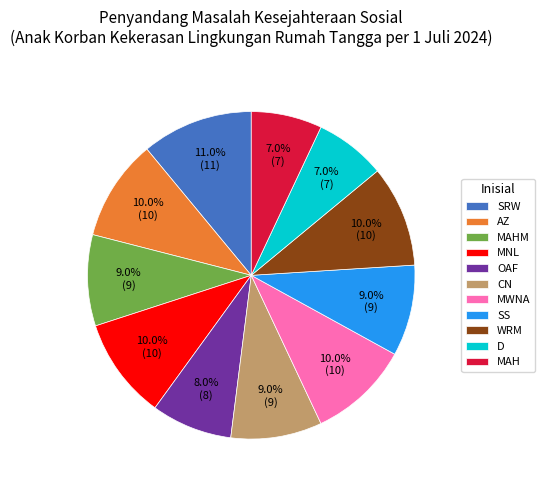

Does MAHM represent more than half of the total?

No